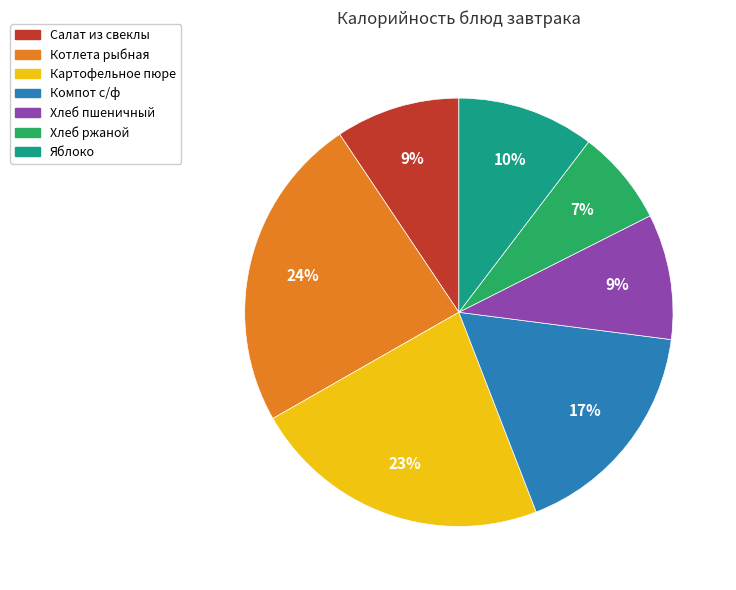

Is the sum of Компот с/ф and Котлета рыбная greater than half?

No